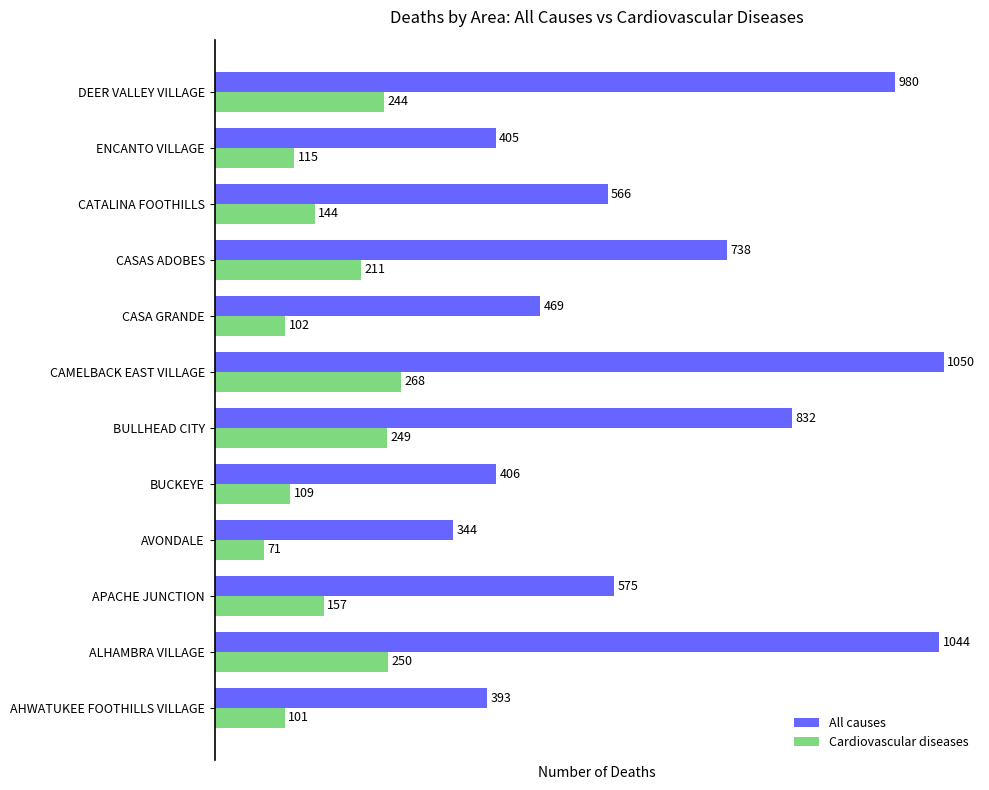

Which category has the lowest value in the All causes series?

AVONDALE